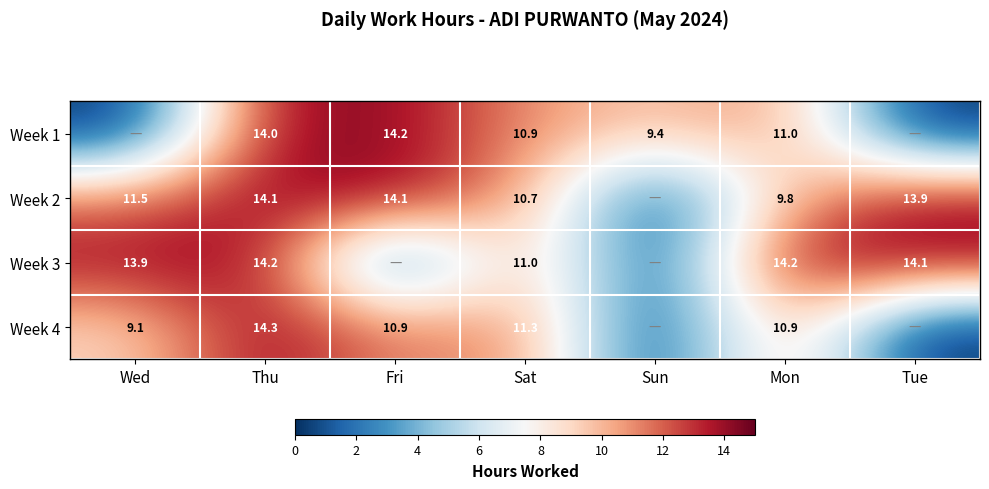

Which label corresponds to the largest value in the chart?

Thu